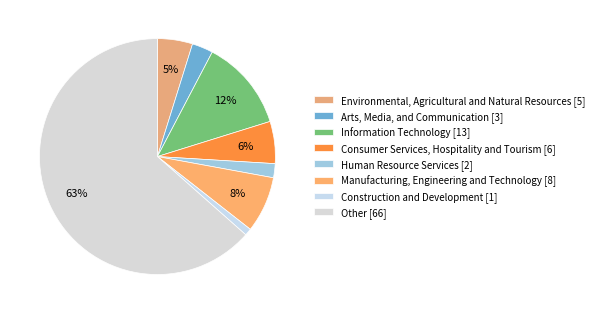

To the nearest percent, what is the difference between the Environmental, Agricultural and Natural Resources and Manufacturing, Engineering and Technology slice percentages?

3%